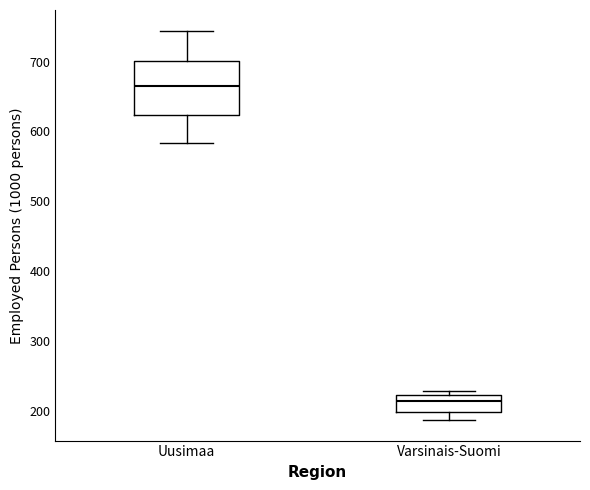

Comparing the boxes themselves (not the whiskers), which one is the tallest?

Uusimaa